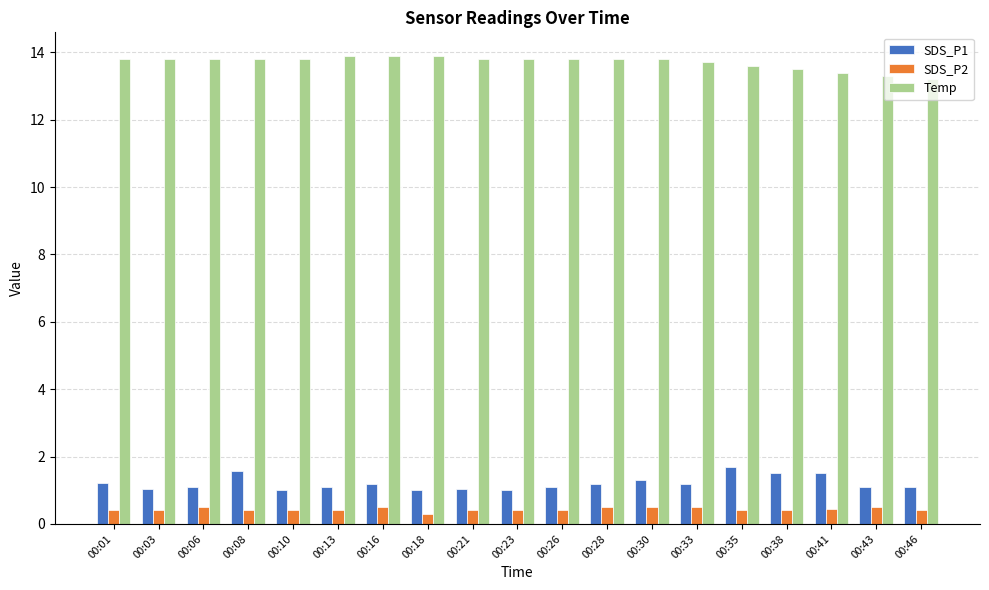

The value of SDS_P2 at 00:38 is 0.4. True or false?

True